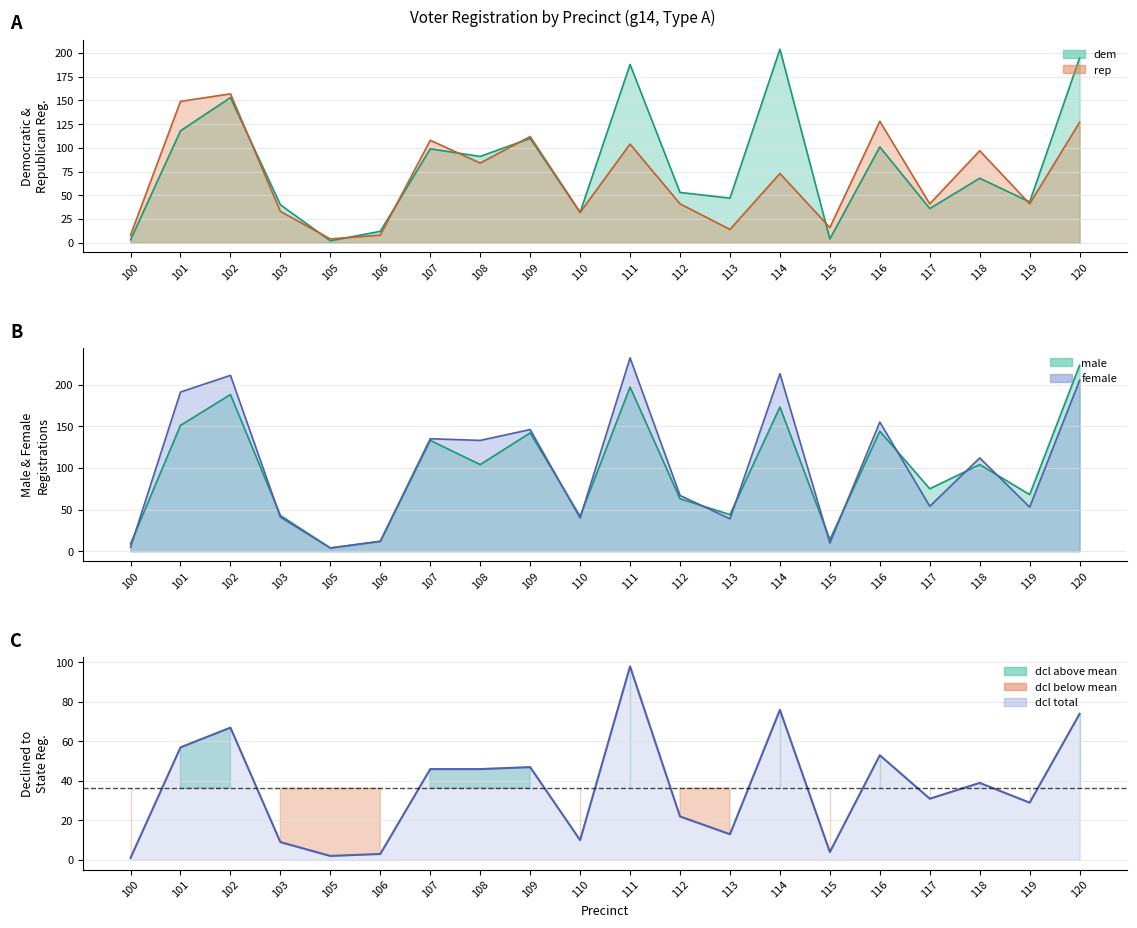

At which label is male closest to 113?

108